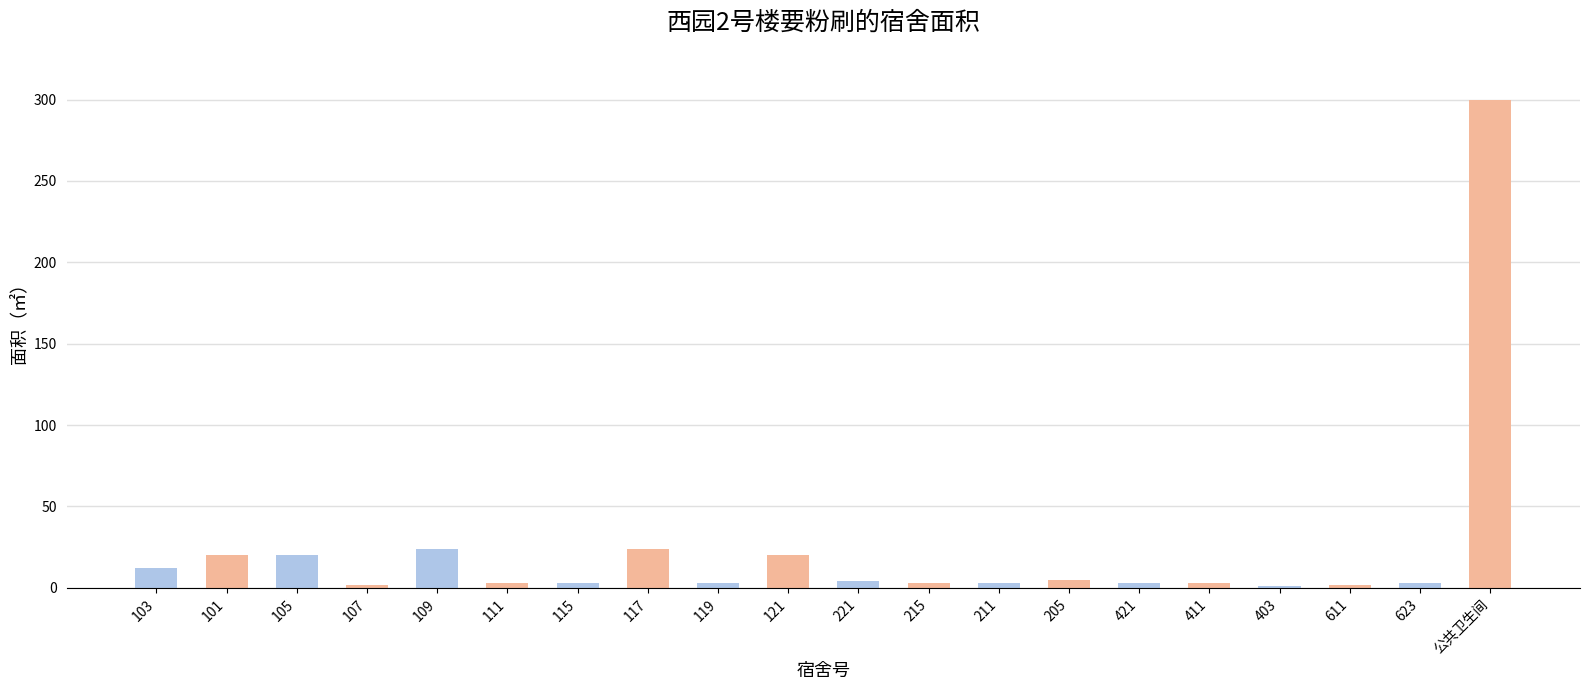

Between 215 and 117, which is larger?

117